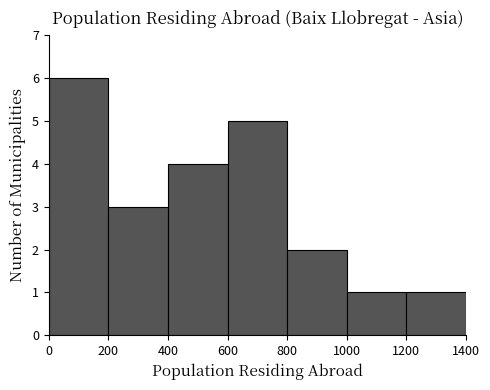

Reading left to right, list every bar in this chart as the range it spans on the x-axis followed by its height. The values are not printed on the chart, so give them approximately, as read against the axis.

0 to 200: 6
200 to 400: 3
400 to 600: 4
600 to 800: 5
800 to 1000: 2
1000 to 1200: 1
1200 to 1400: 1